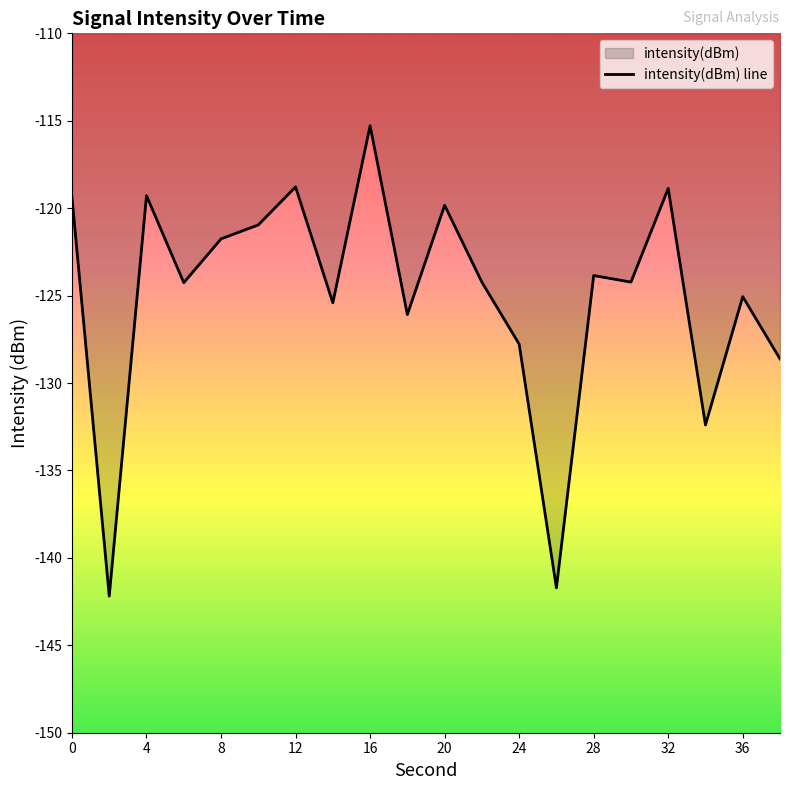

What value does the data have at 36?

-125.1